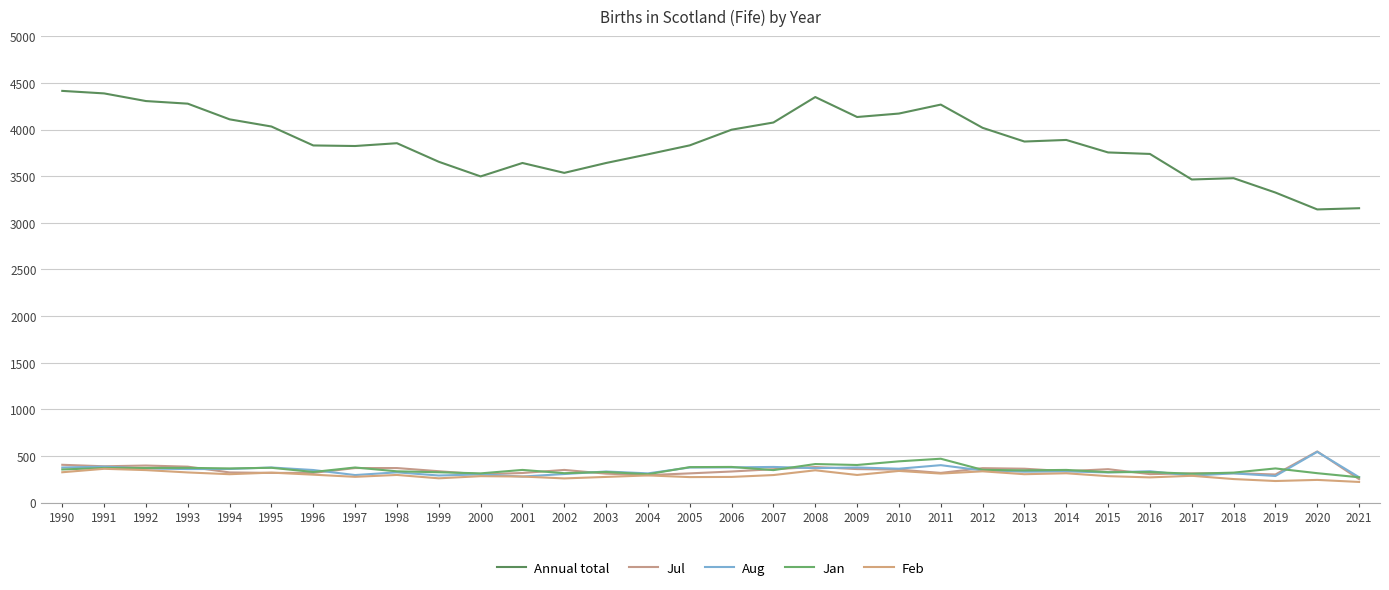

Is the value of Feb at 1992 greater than the value of Annual total at 2006?

No